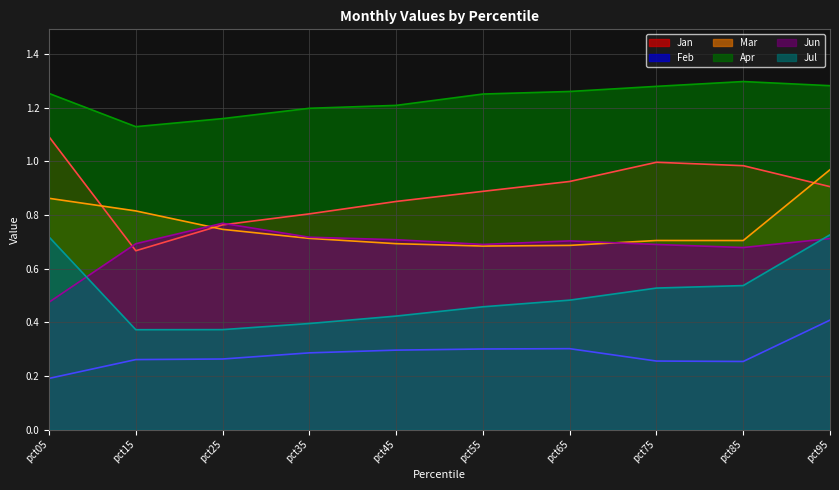

The Jan series shows 0.4 at pct15. True or false?

False